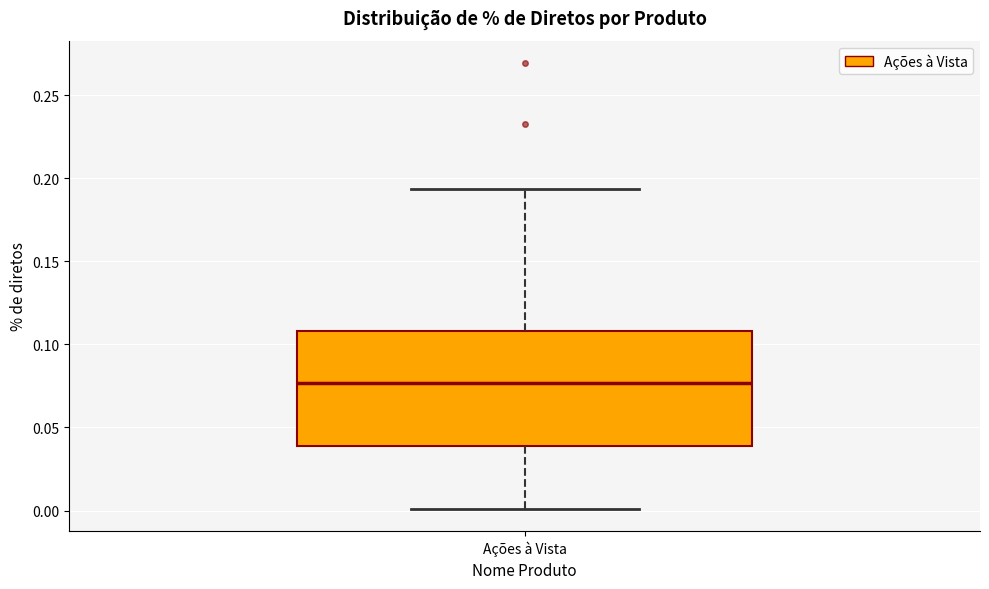

Read this box plot against the y-axis: the position of the median line, the range covered by the box, and the ends of both whiskers. The values are not printed on the chart, so give them approximately, as read against the axis.

median 0.075, box 0.040 to 0.110, whiskers 0.000 to 0.195